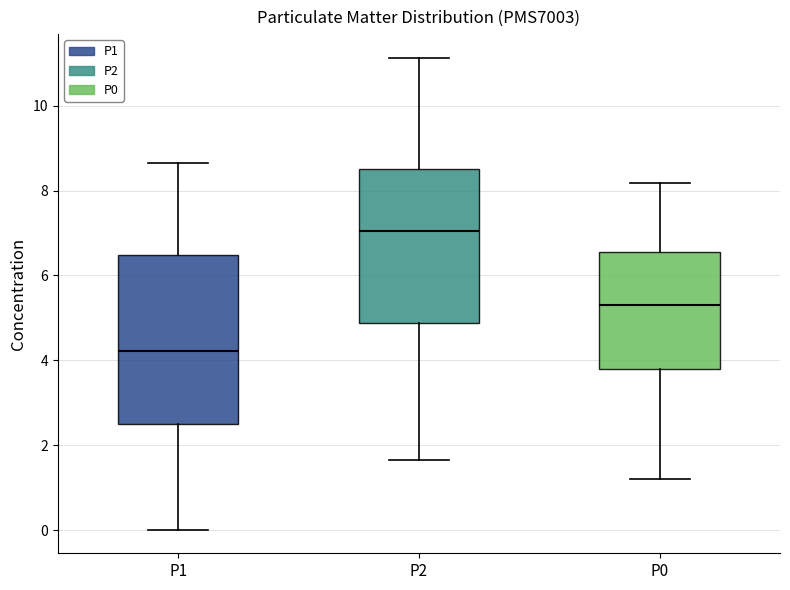

Which box's median line is the highest?

P2